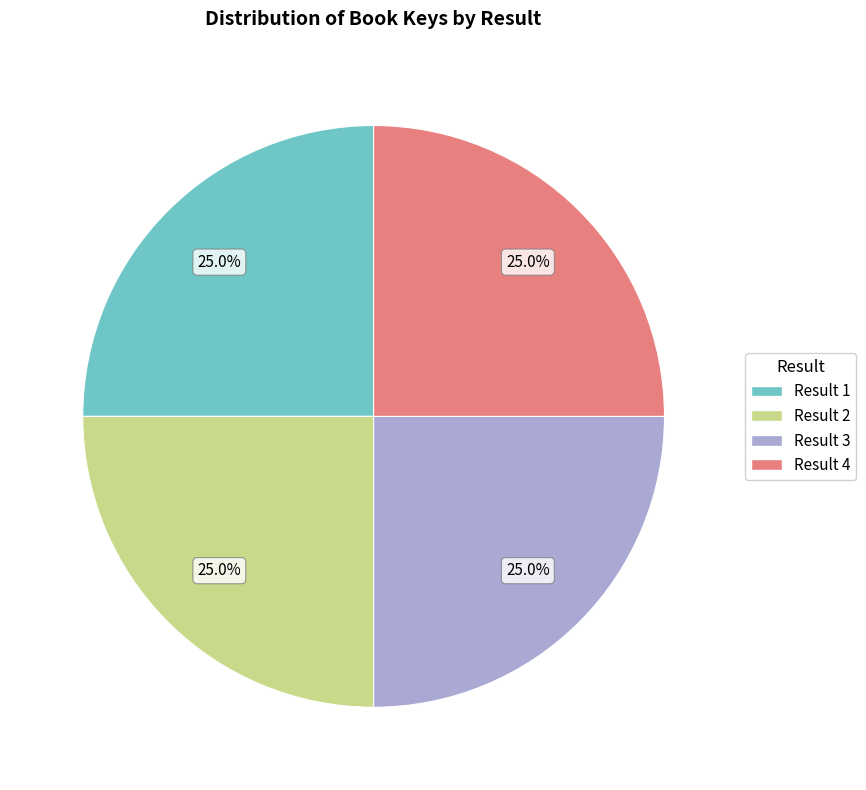

How many slices are in this pie chart?

4